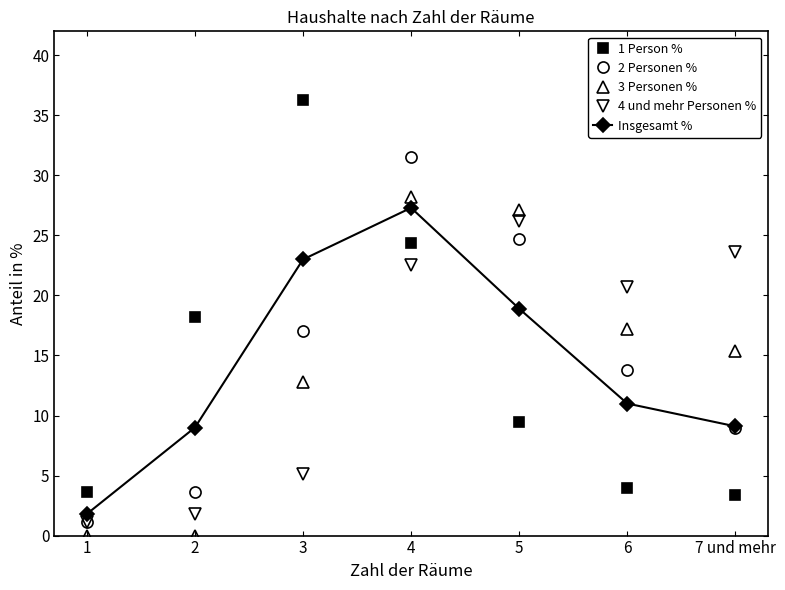

Which series changed the most between 2 and 7 und mehr?

4 und mehr Personen %